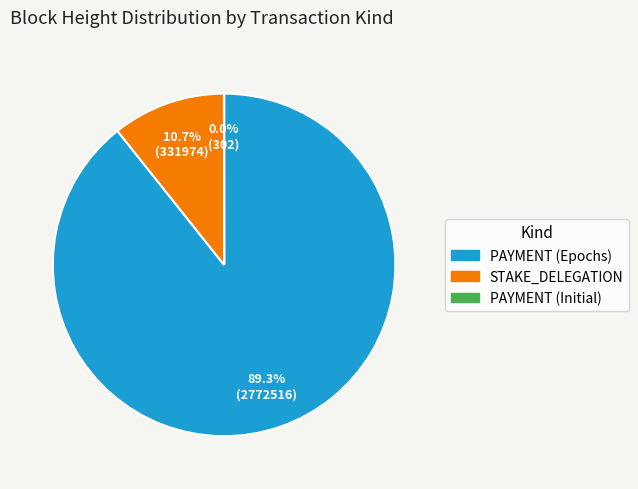

Is there any slice that represents more than half of the pie?

Yes